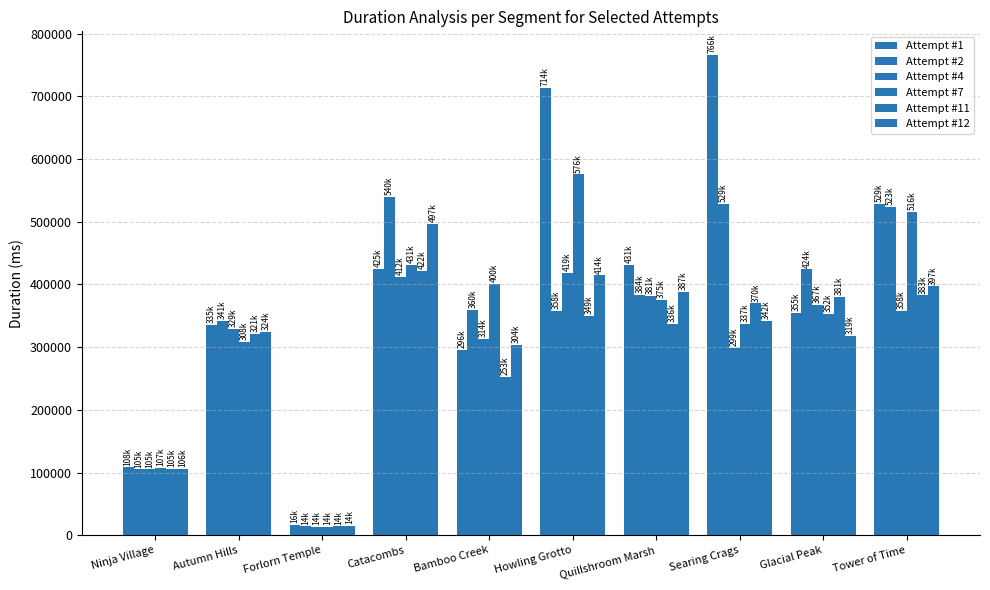

List the labels in order of Attempt #4 value, smallest first.

Forlorn Temple, Ninja Village, Searing Crags, Bamboo Creek, Autumn Hills, Tower of Time, Glacial Peak, Quillshroom Marsh, Catacombs, Howling Grotto